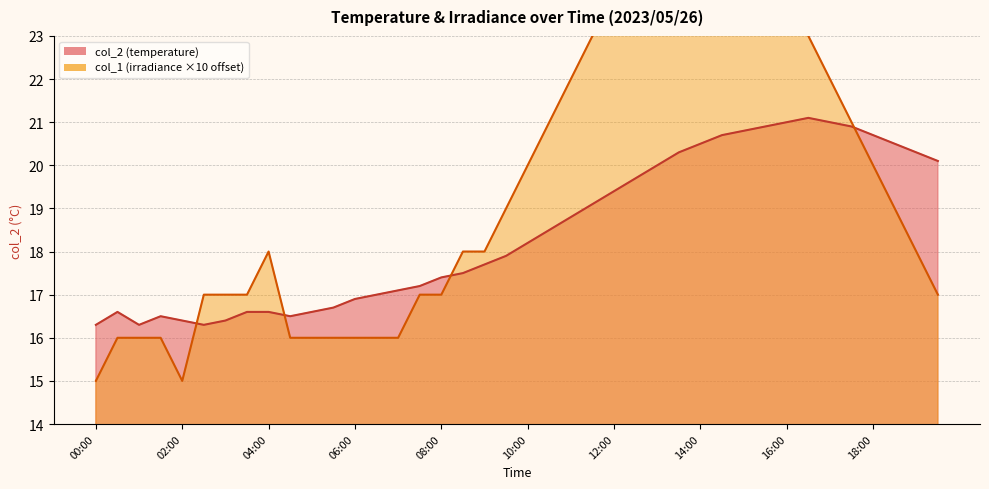

Which category has the highest value across all series?

14:00